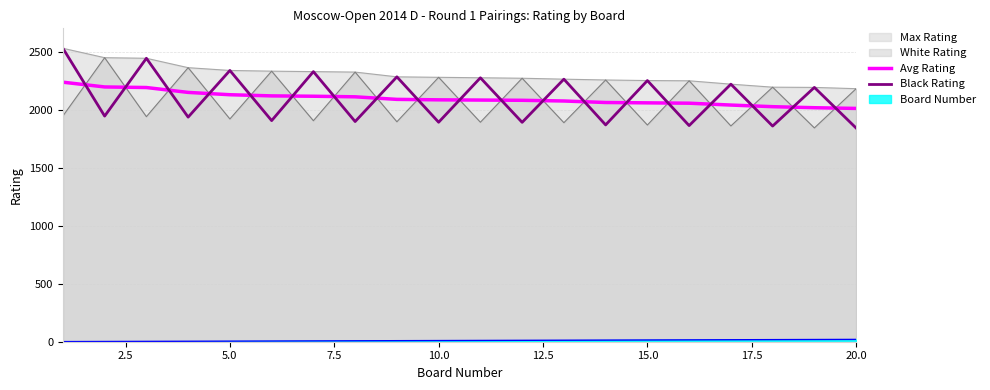

Which series has the widest spread of values?

Black Rating